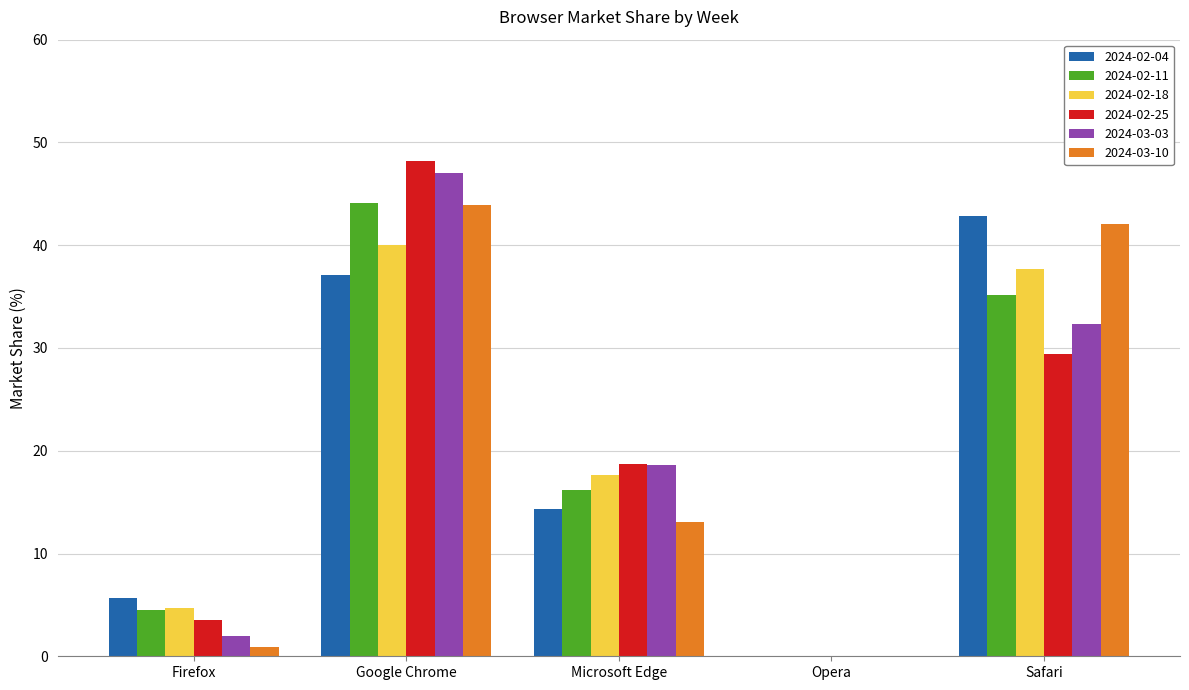

Which label corresponds to the largest value in the chart?

Google Chrome